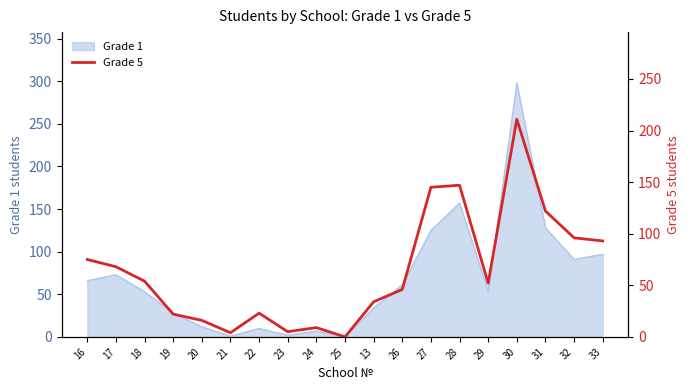

Is it true that the value at 27 is 85?

False